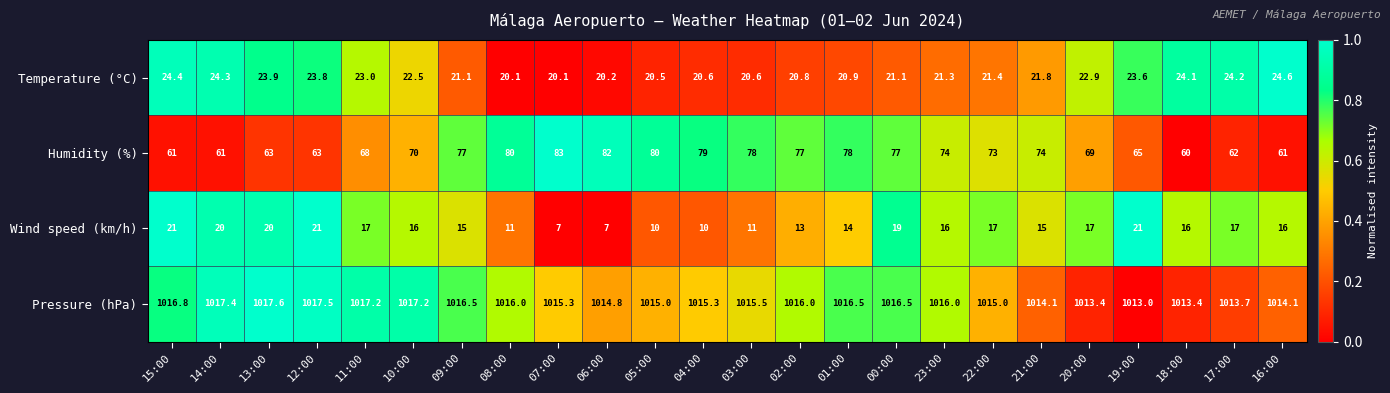

At which category is the sum across all series the highest?

00:00